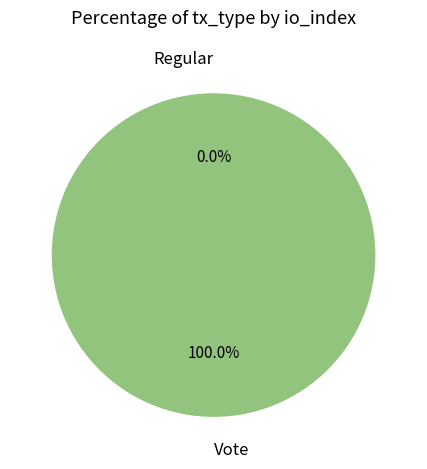

Which slice is the smallest?

Regular